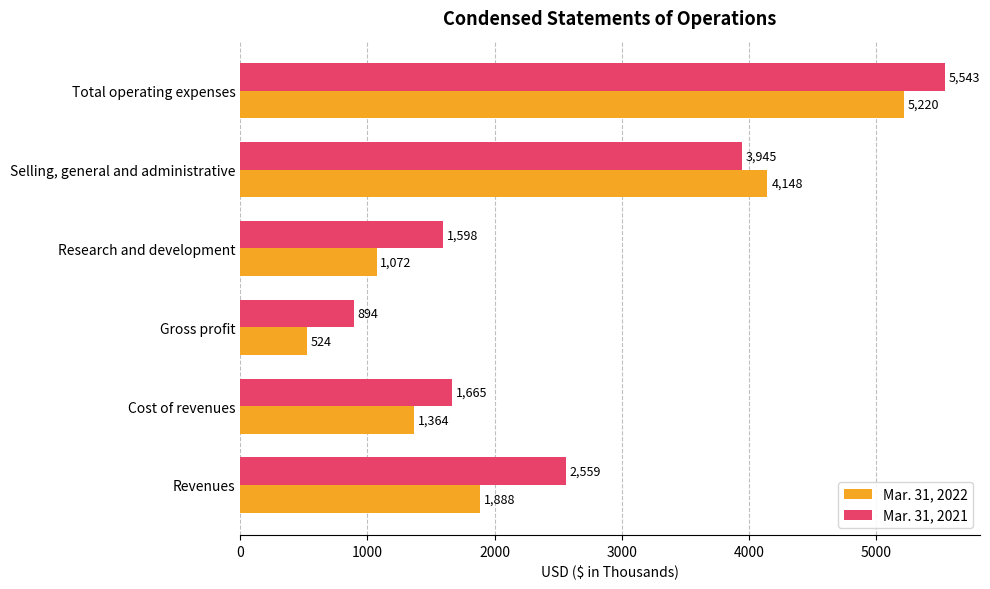

Which series changed the most between Cost of revenues and Gross profit?

Mar. 31, 2022